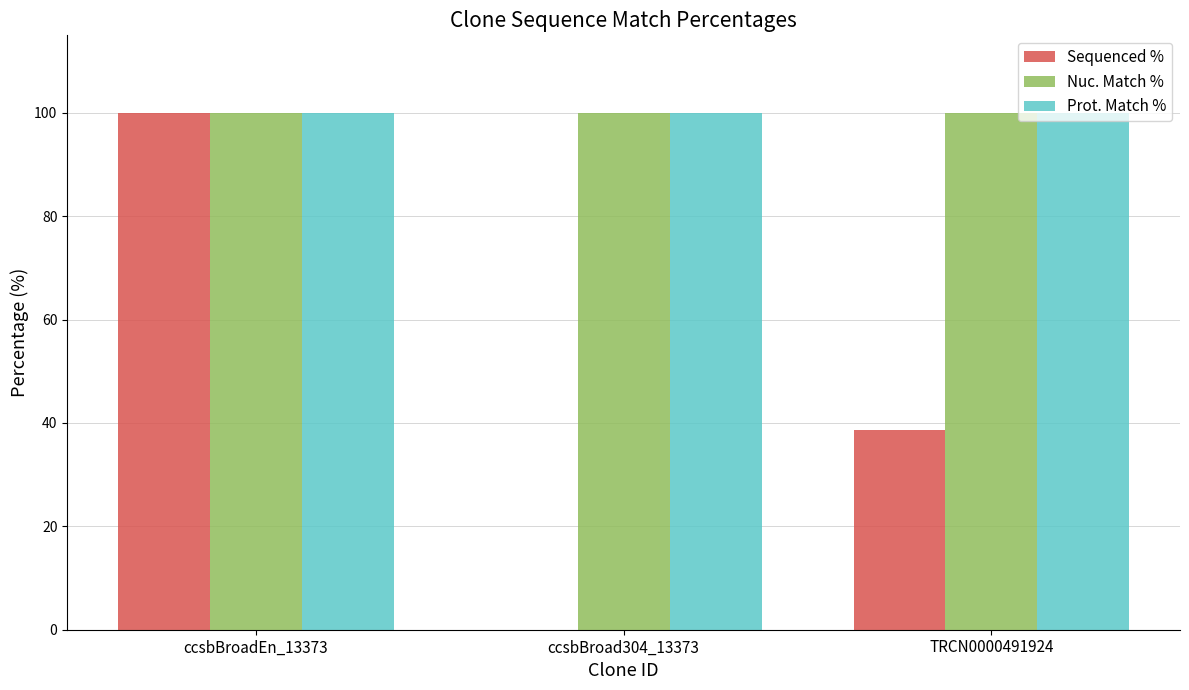

Reading left to right, what are all the values shown in this chart?

Sequenced %: 100.0	0.0	38.7
Nuc. Match %: 100.0	100.0	100.0
Prot. Match %: 100.0	100.0	100.0